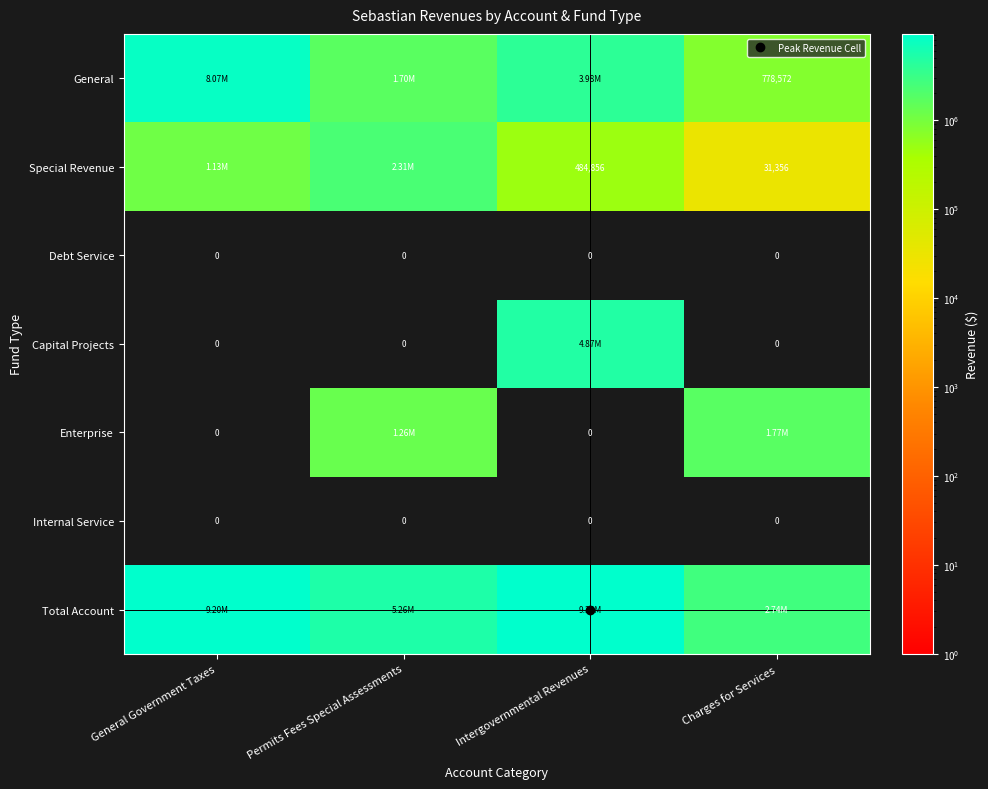

How many distinct data groups are displayed?

7